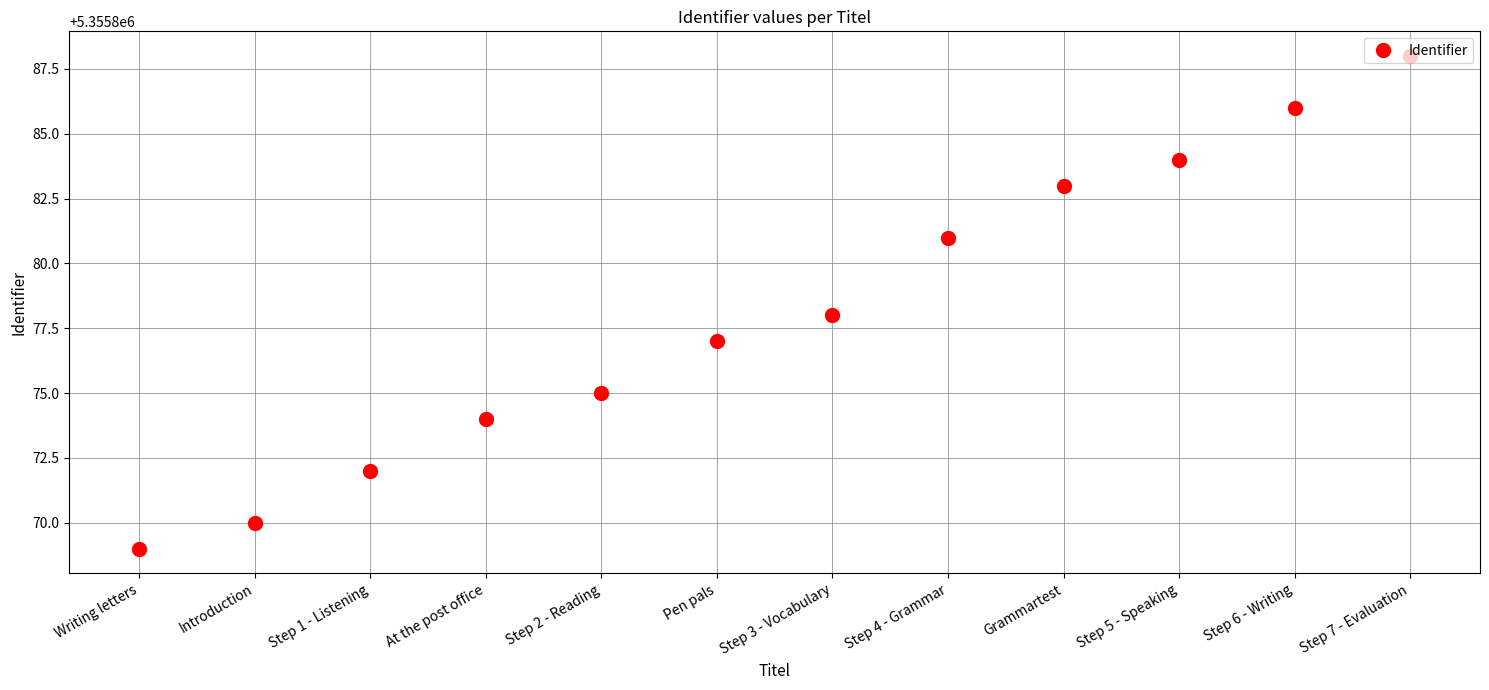

Does the chart contain any negative values?

No